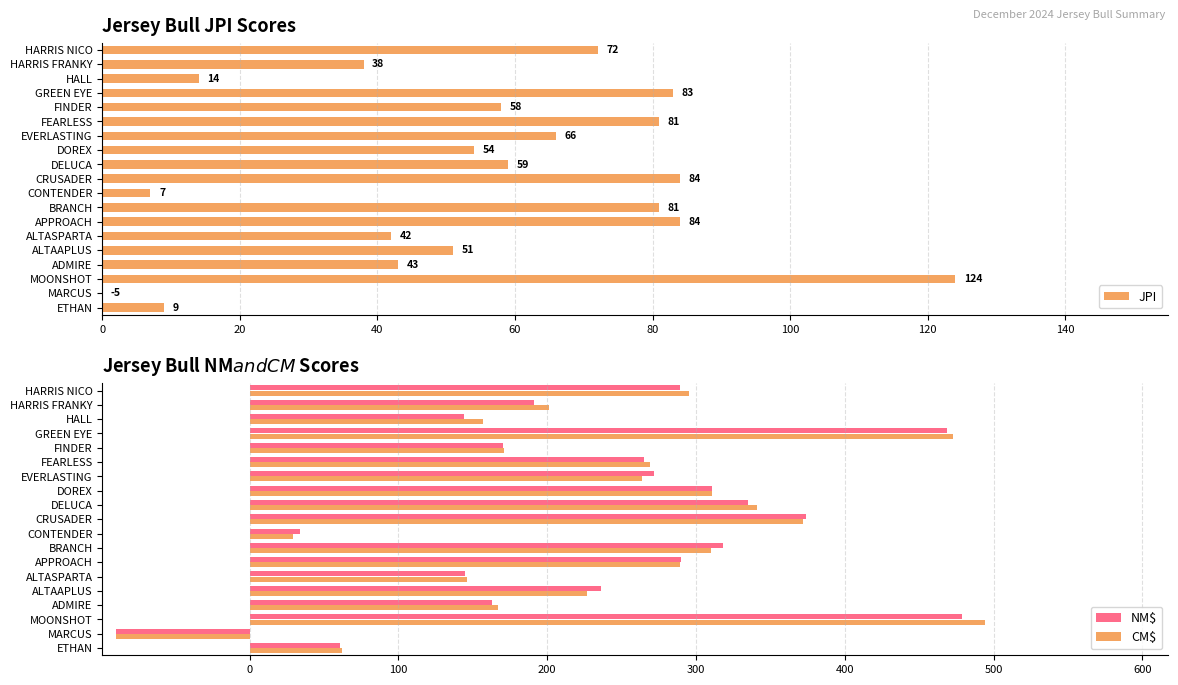

At which label does CM$ reach its minimum?

MARCUS